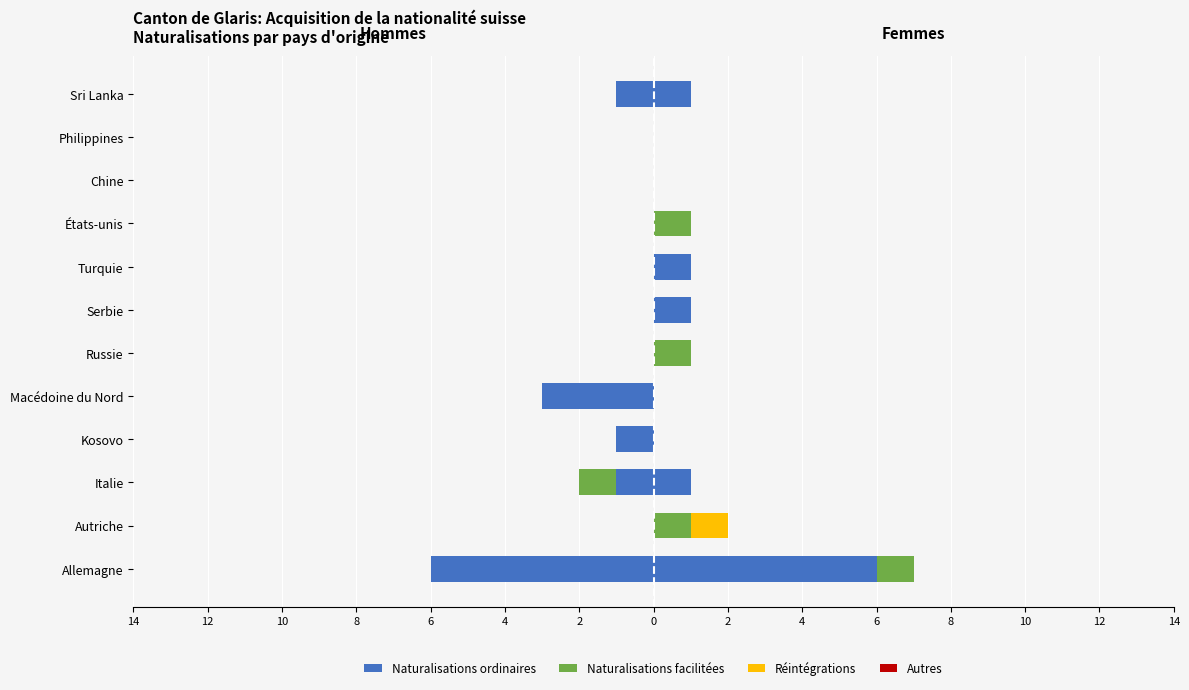

What is the smallest value displayed?

-6.0